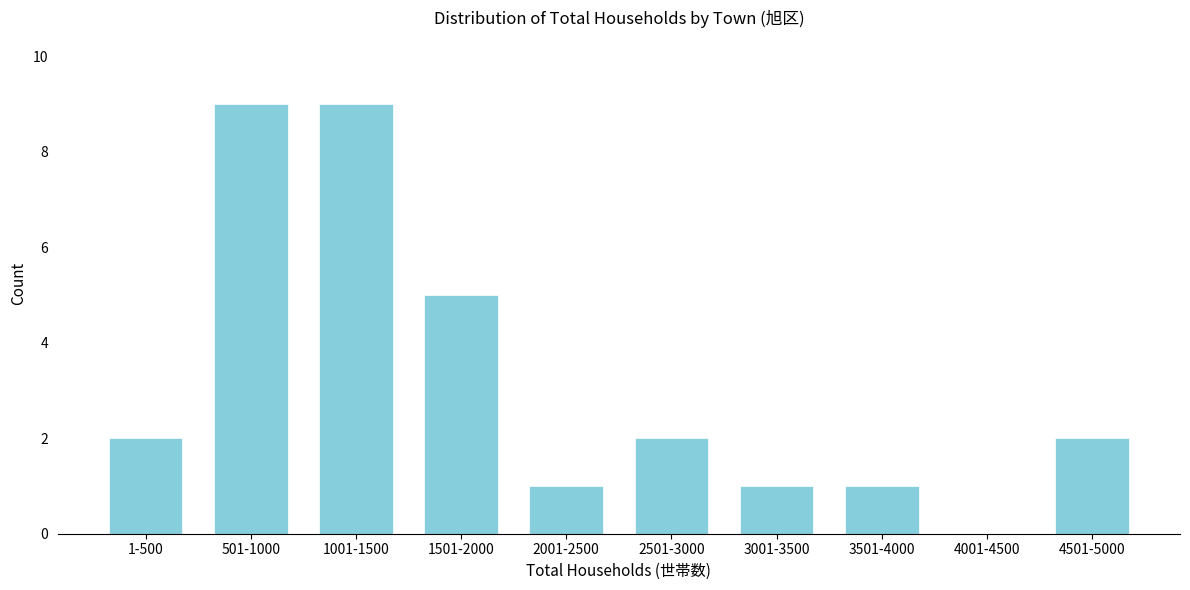

Reading left to right, what are all the values shown in this chart?

1-500=2	501-1000=9	1001-1500=9	1501-2000=5	2001-2500=1	2501-3000=2	3001-3500=1	3501-4000=1	4001-4500=0	4501-5000=2